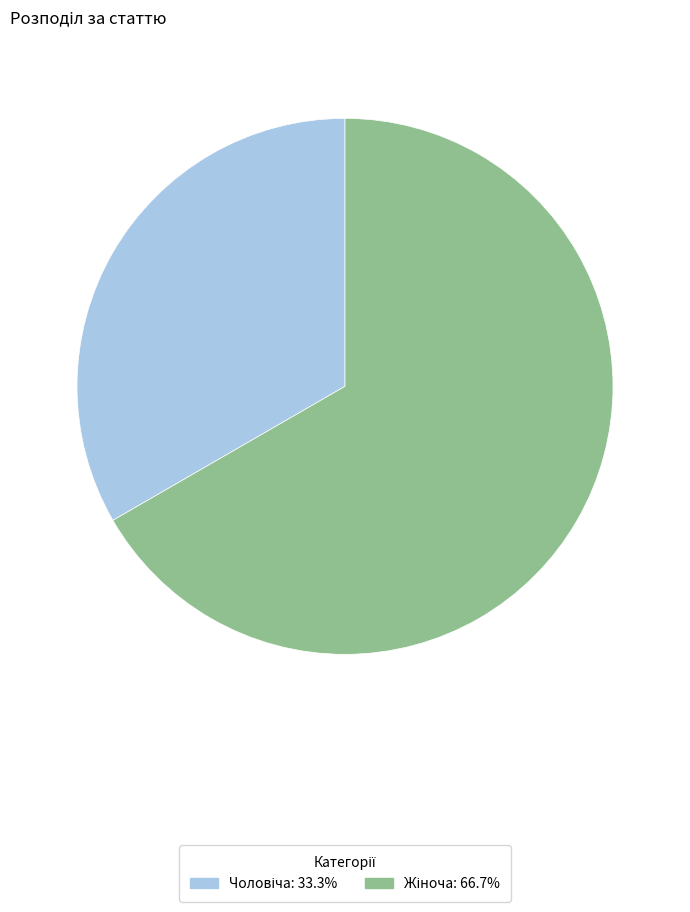

Does any single category account for the majority?

Yes